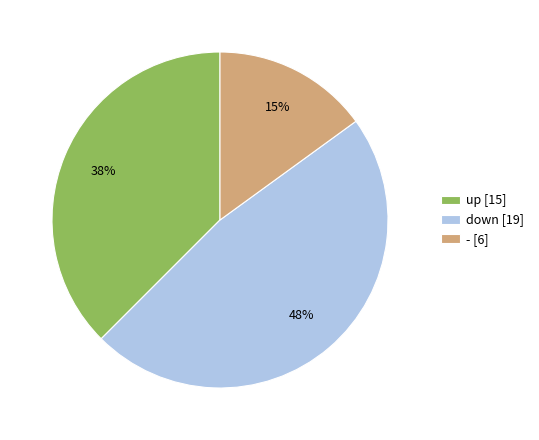

The down [19] slice represents 48% of the pie. True or false?

True